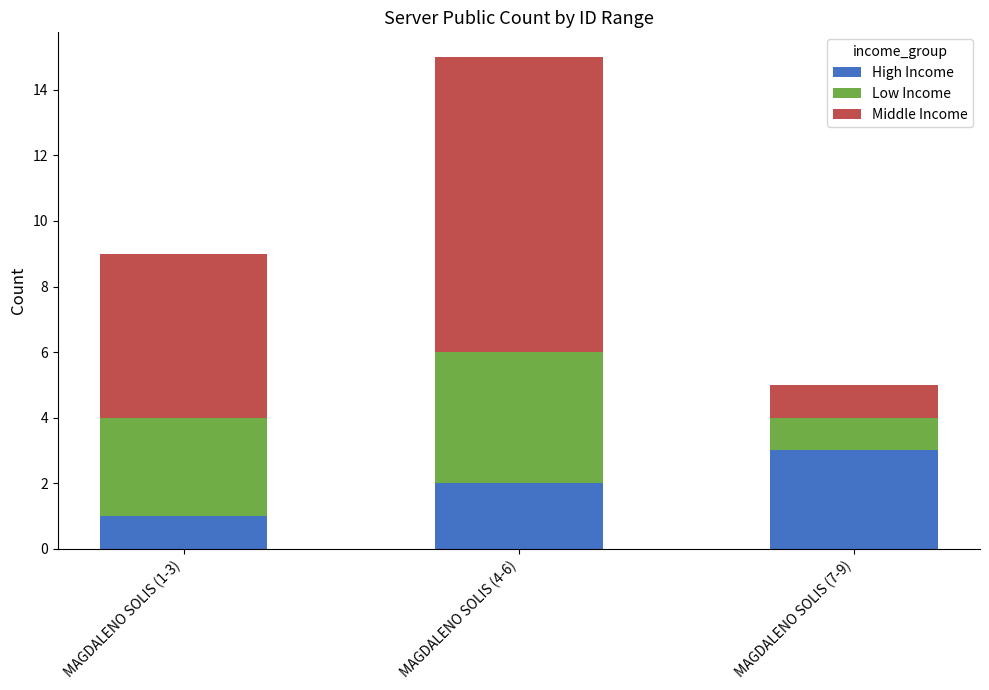

The value of High Income at MAGDALENO SOLIS (4-6) is 1. True or false?

False